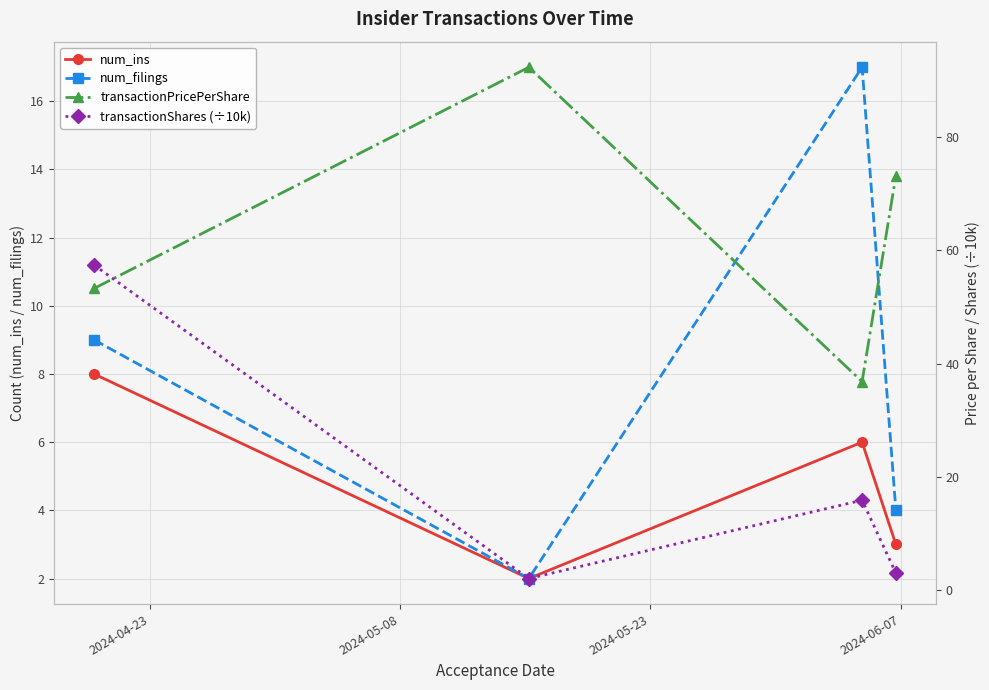

In num_ins, how many points are lower than both neighbors (excluding endpoints)?

1